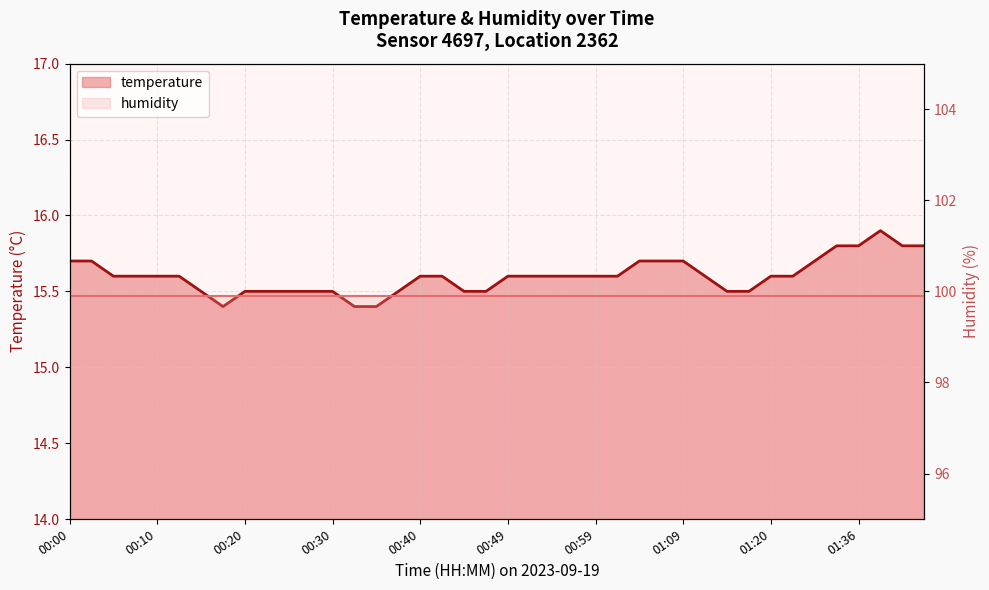

In temperature, how many points are lower than both neighbors (excluding endpoints)?

1